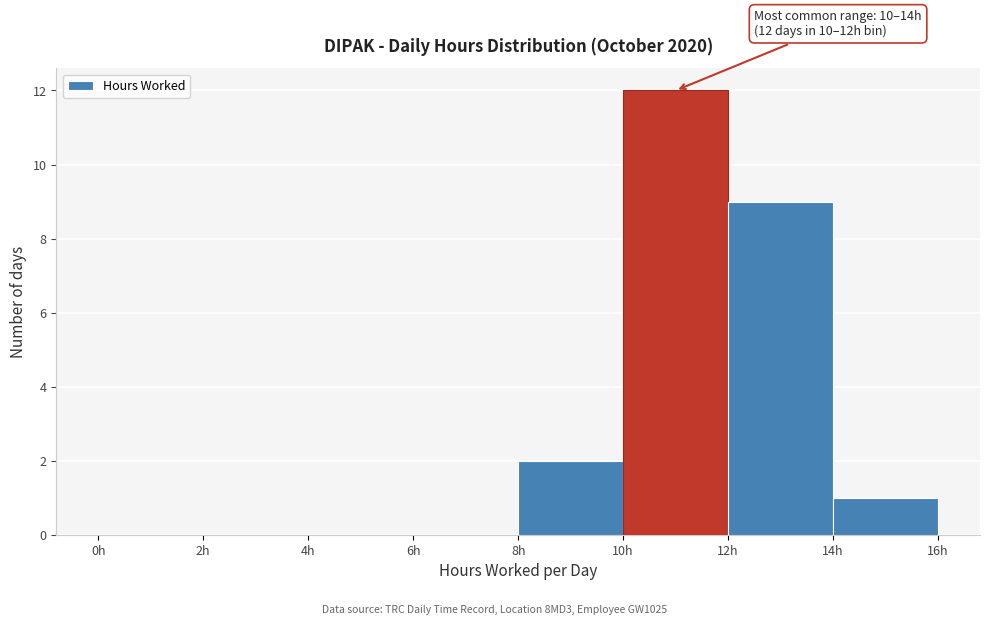

Which range on the x-axis has the tallest bar?

10 to 12